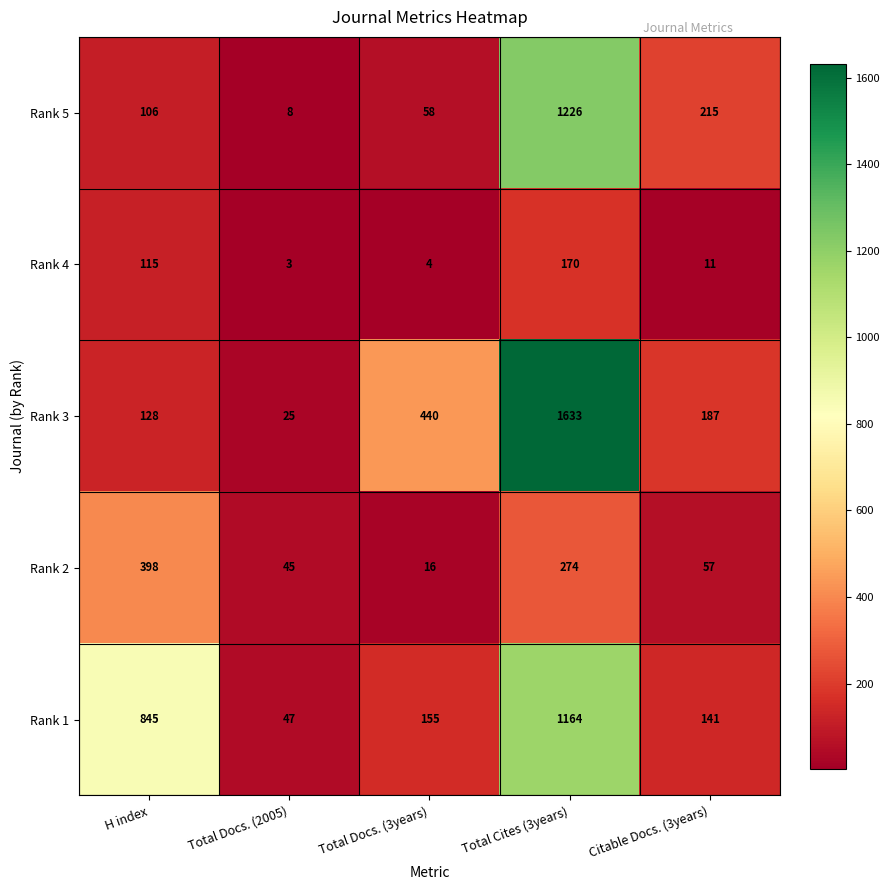

At how many categories does at least one series exceed 320?

3